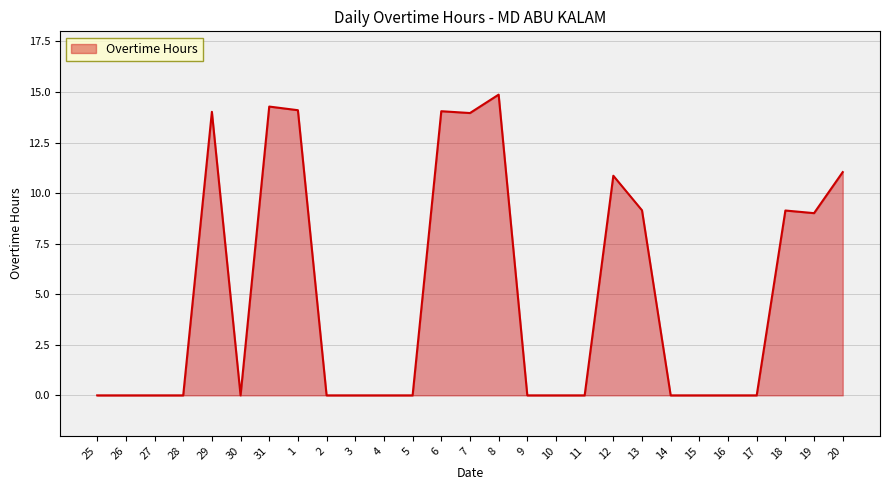

What is the difference between the values at 2 and 19?

9.0